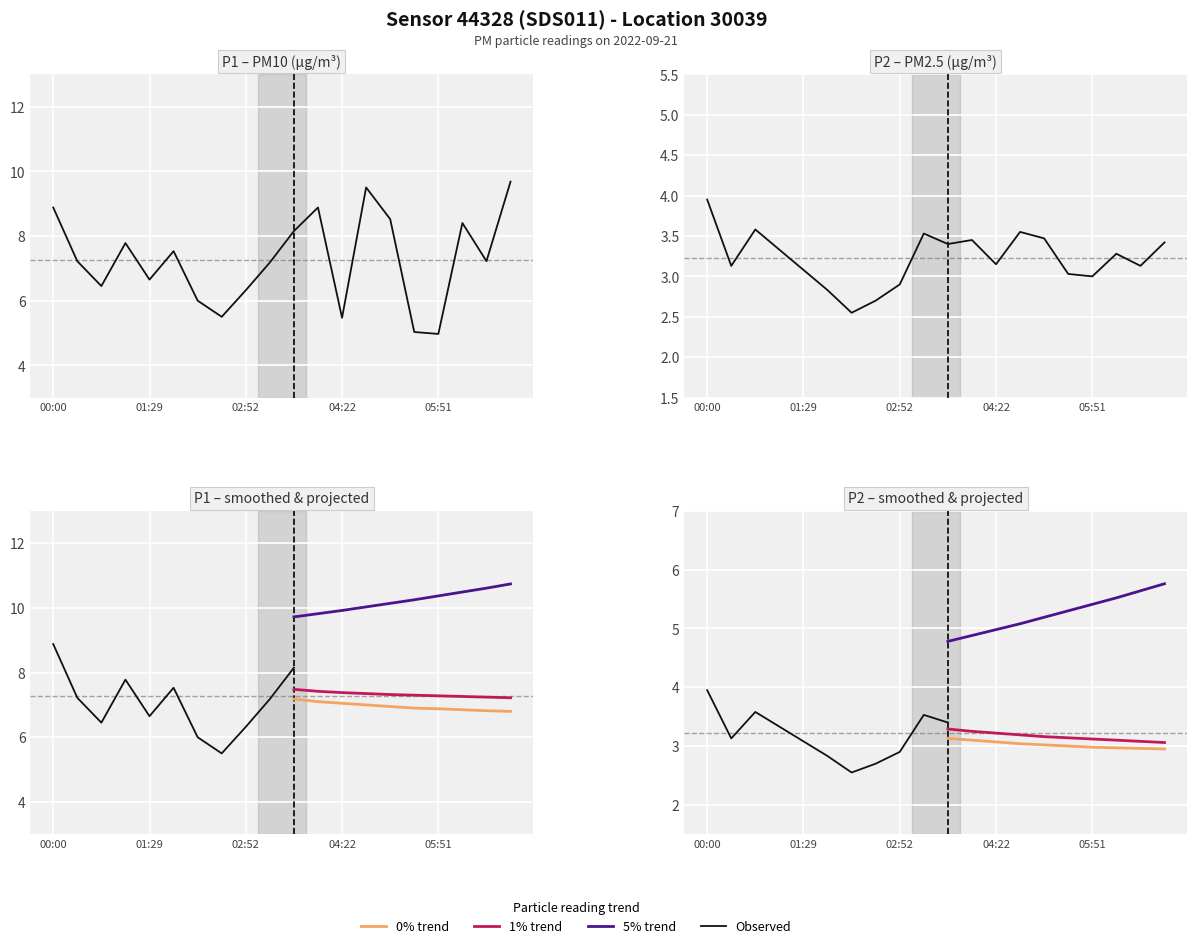

True or false: P2 and P1 cross at least once.

False